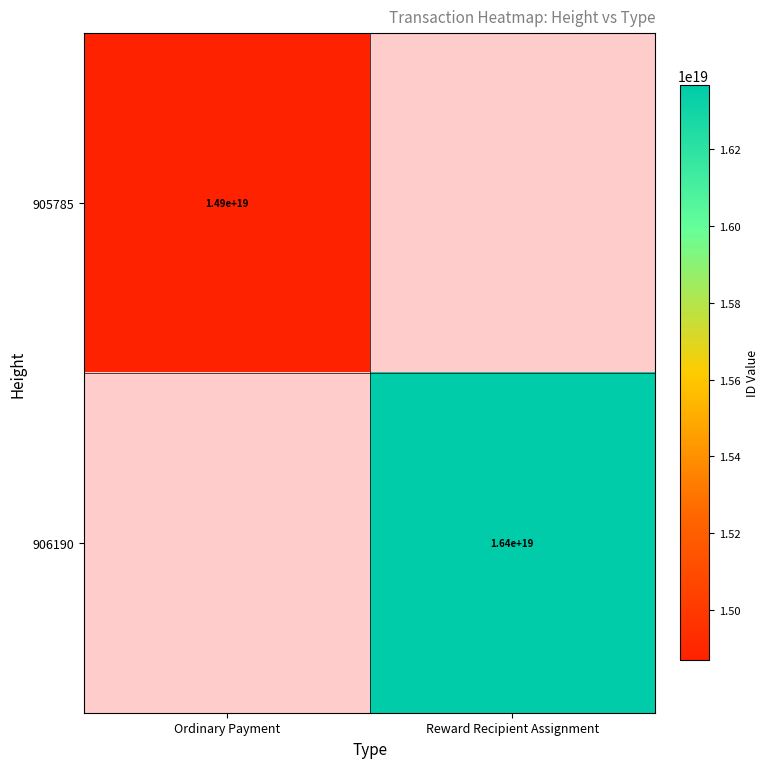

At how many categories does at least one series exceed 16316773651265005568?

1